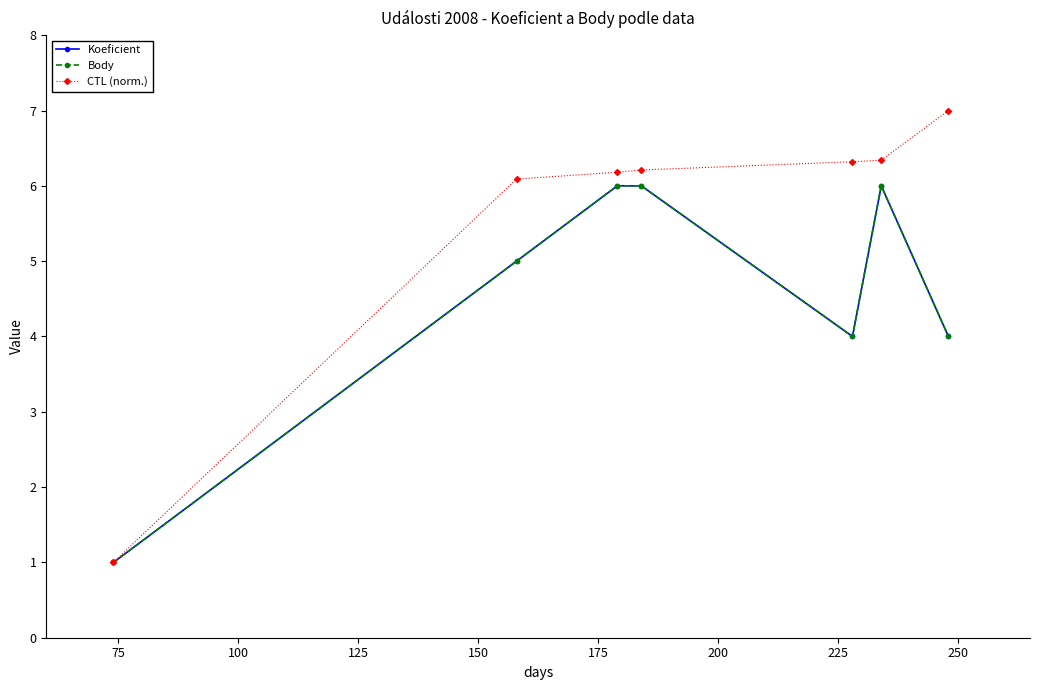

Does the chart have visible grid lines?

No